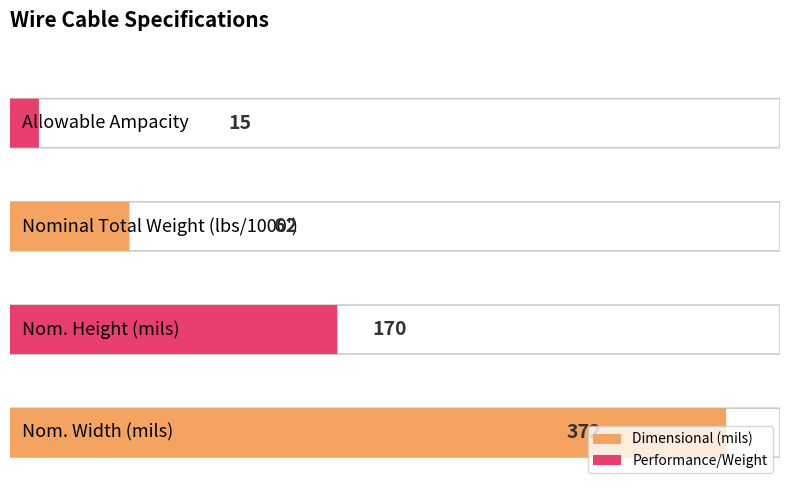

What is the label of the 3rd bar from the right?

Nom. Height (mils)